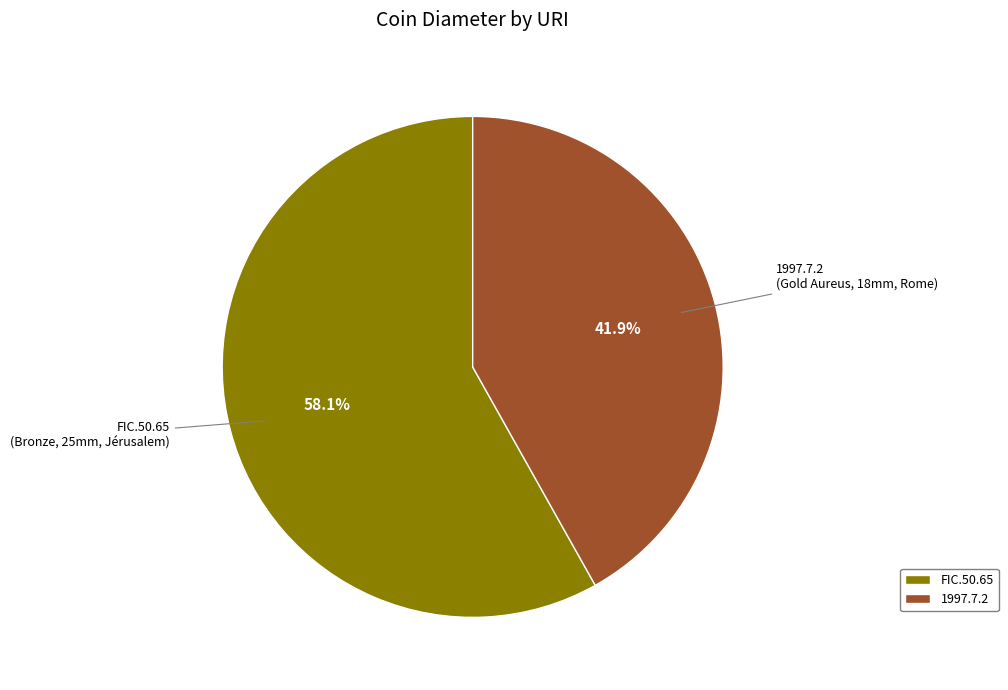

Is it true that 1997.7.2 is 47% of the pie?

False